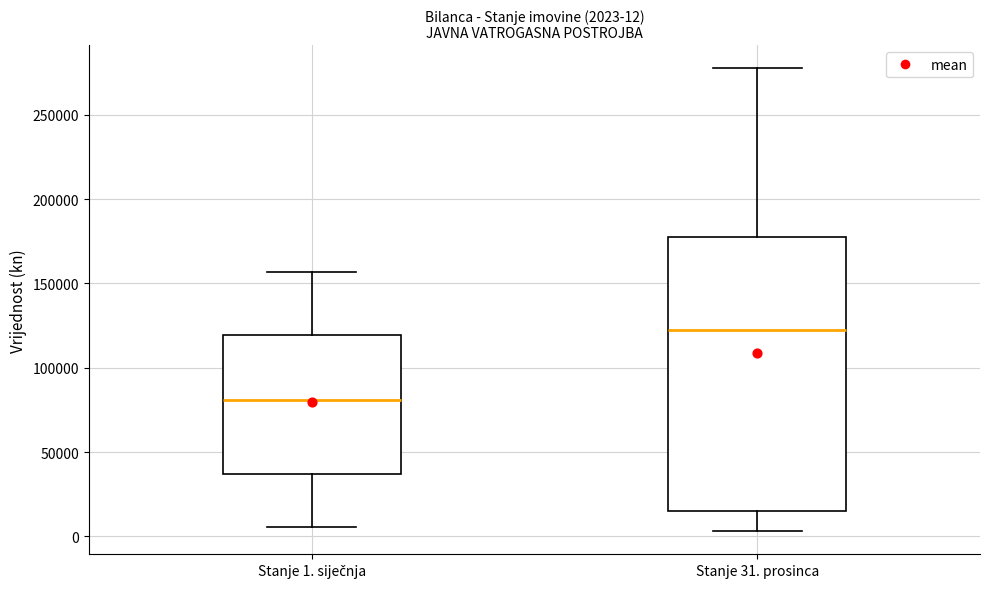

Which box is the tallest, from its lower edge to its upper edge?

Stanje 31. prosinca